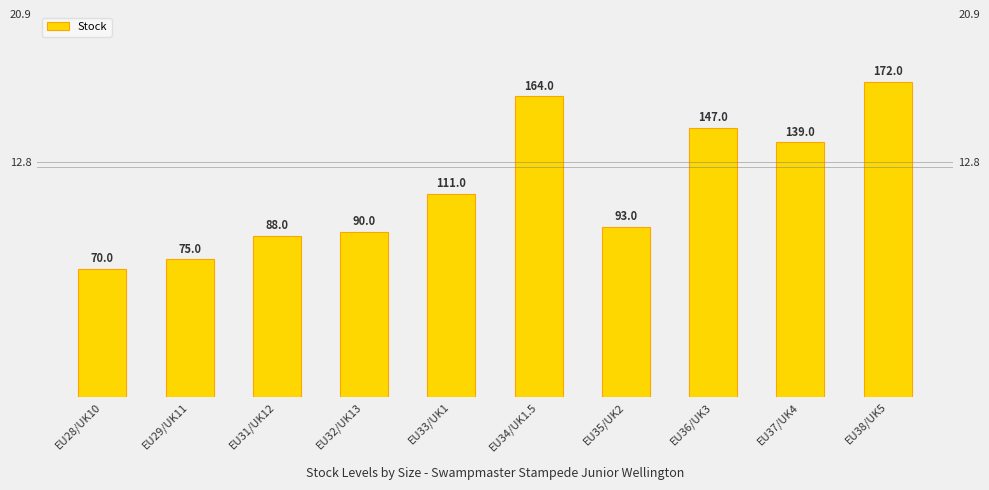

What is the change in value from EU31/UK12 to EU36/UK3?

+59